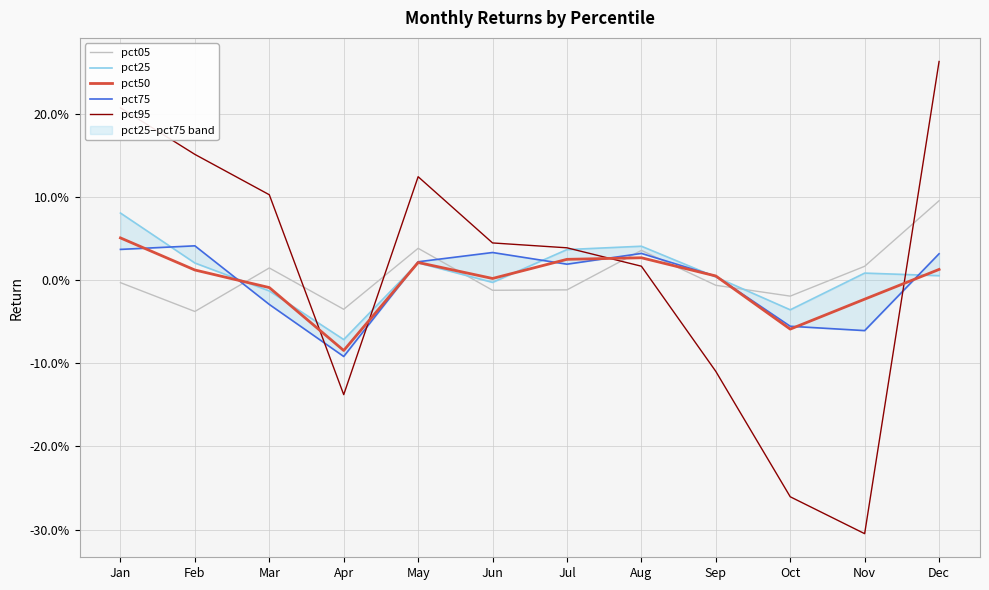

After their last crossing, which series has the higher values: pct25 or pct05?

pct05